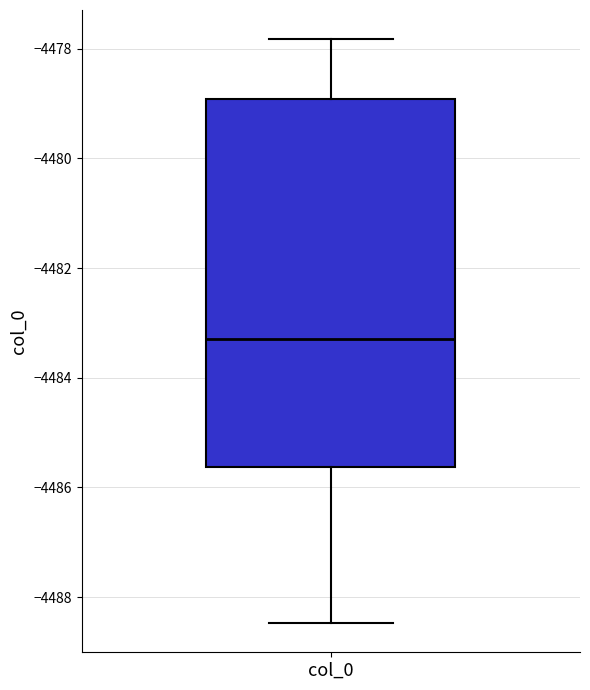

Where does the upper whisker of the box for col_0 end on the y-axis? The values are not printed on the chart, so give them approximately, as read against the axis.

-4477.8